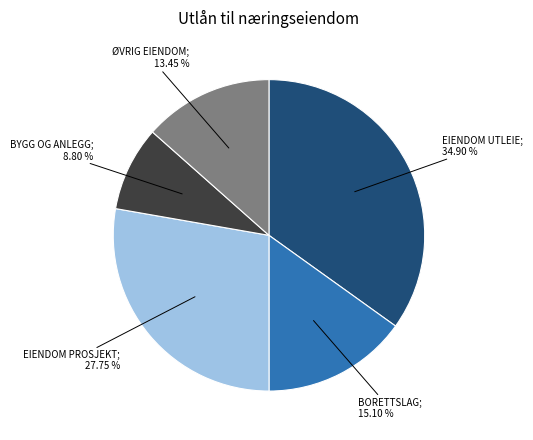

Is there a majority slice in this chart?

No